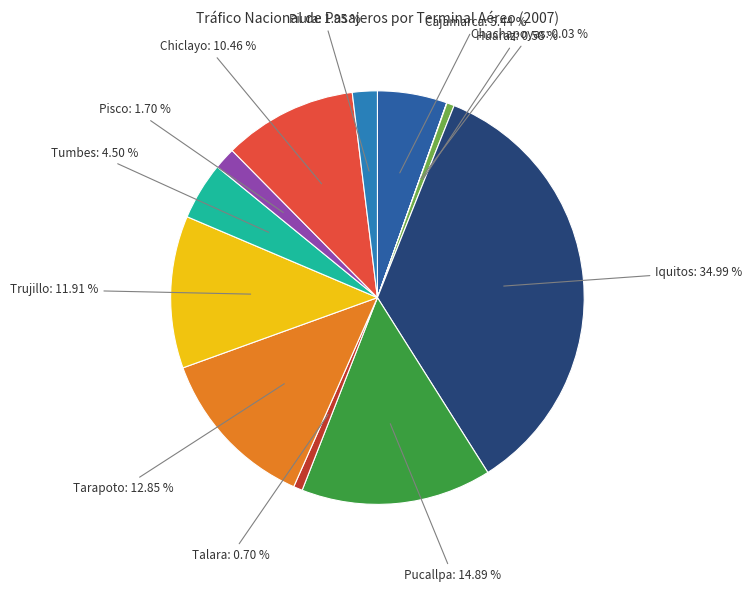

Is the sum of Talara and Chiclayo greater than half?

No